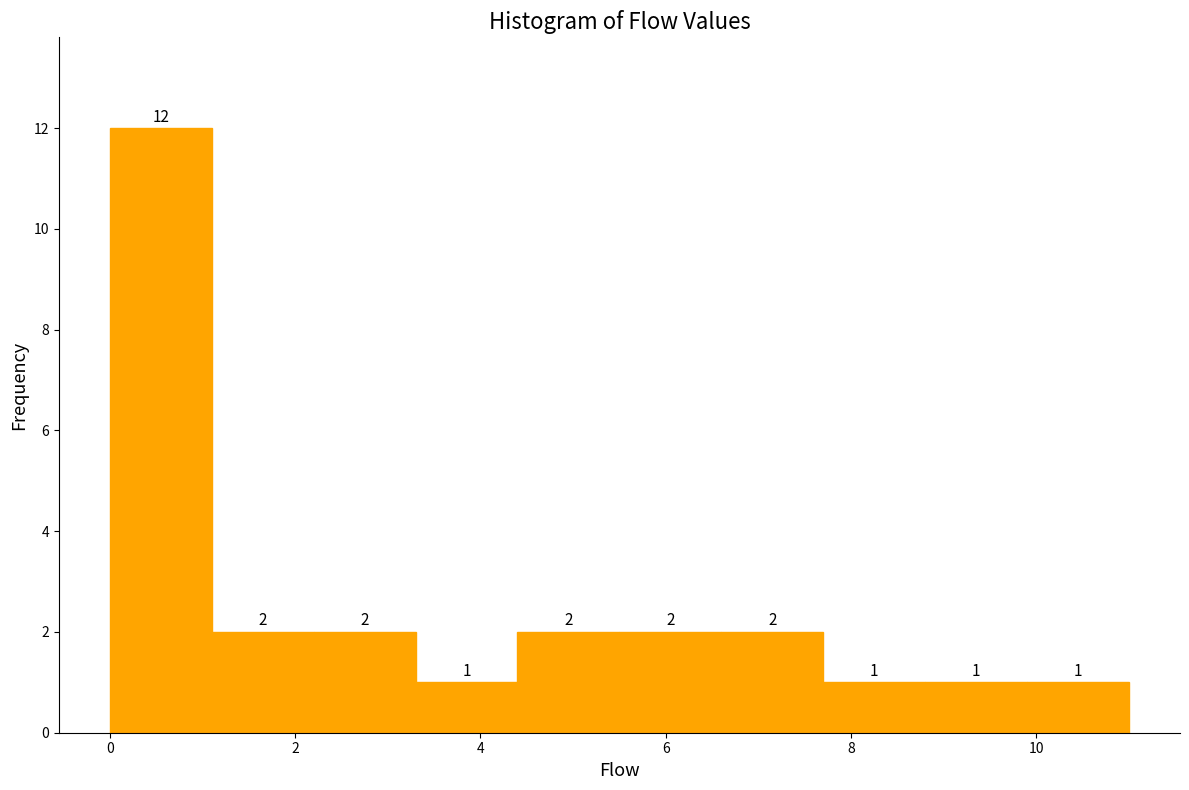

Reading left to right, list every bar in this chart as the range it spans on the x-axis followed by its height. The bar edges are not printed on the chart, so give them approximately, as read against the axis.

0.0 to 1.1: 12
1.1 to 2.2: 2
2.2 to 3.3: 2
3.3 to 4.4: 1
4.4 to 5.5: 2
5.5 to 6.6: 2
6.6 to 7.7: 2
7.7 to 8.8: 1
8.8 to 9.9: 1
9.9 to 11.0: 1